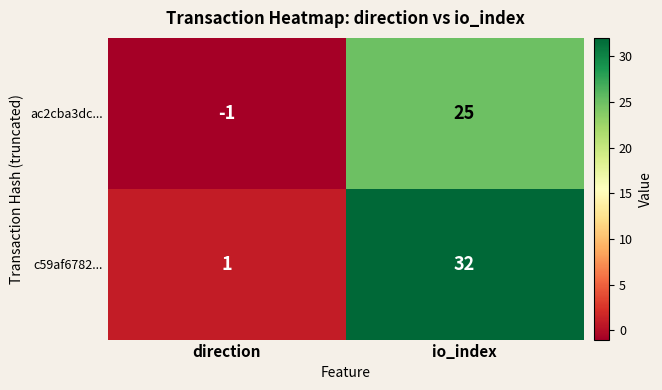

What is the minimum value shown in the chart?

-1